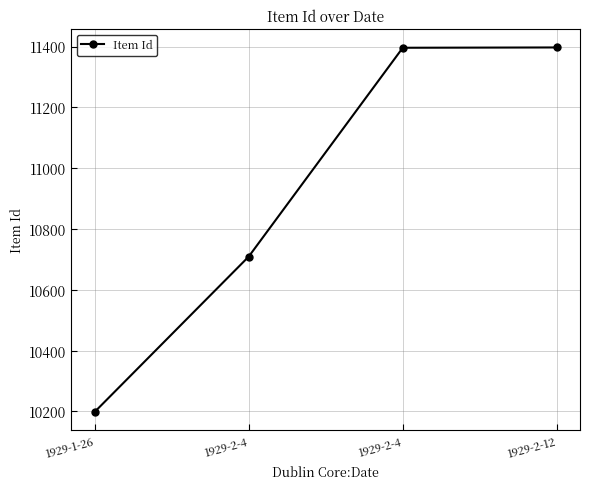

What is the value of the 3rd point from the left?

10709